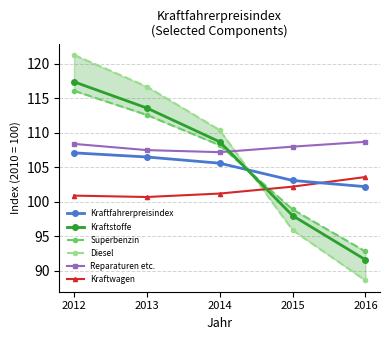

Which category has the highest value across all series?

2012